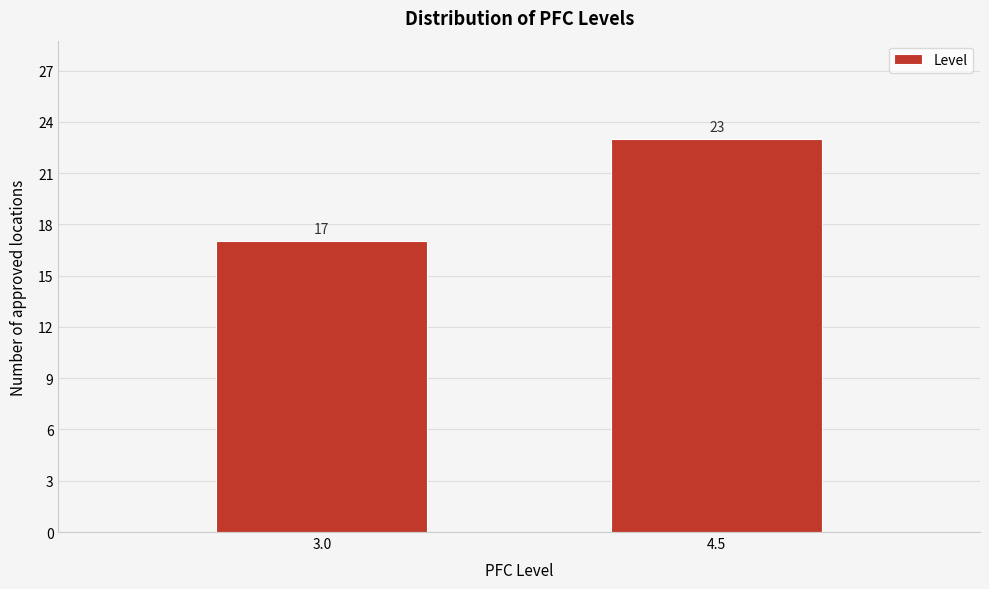

Reading left to right, list all the values displayed in this chart.

17	23